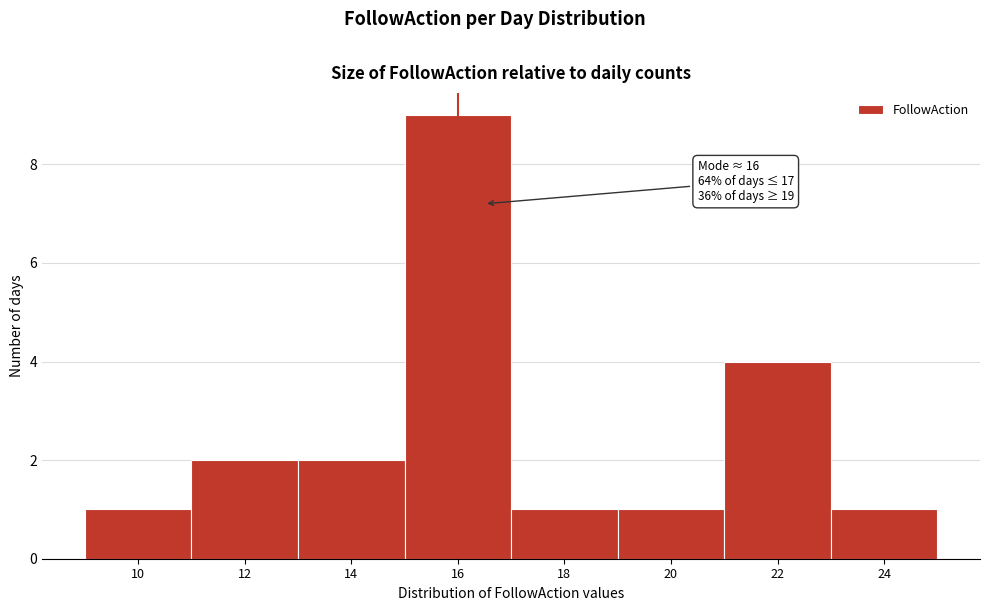

Reading left to right, extract all data points from this chart.

1	2	2	9	1	1	4	1